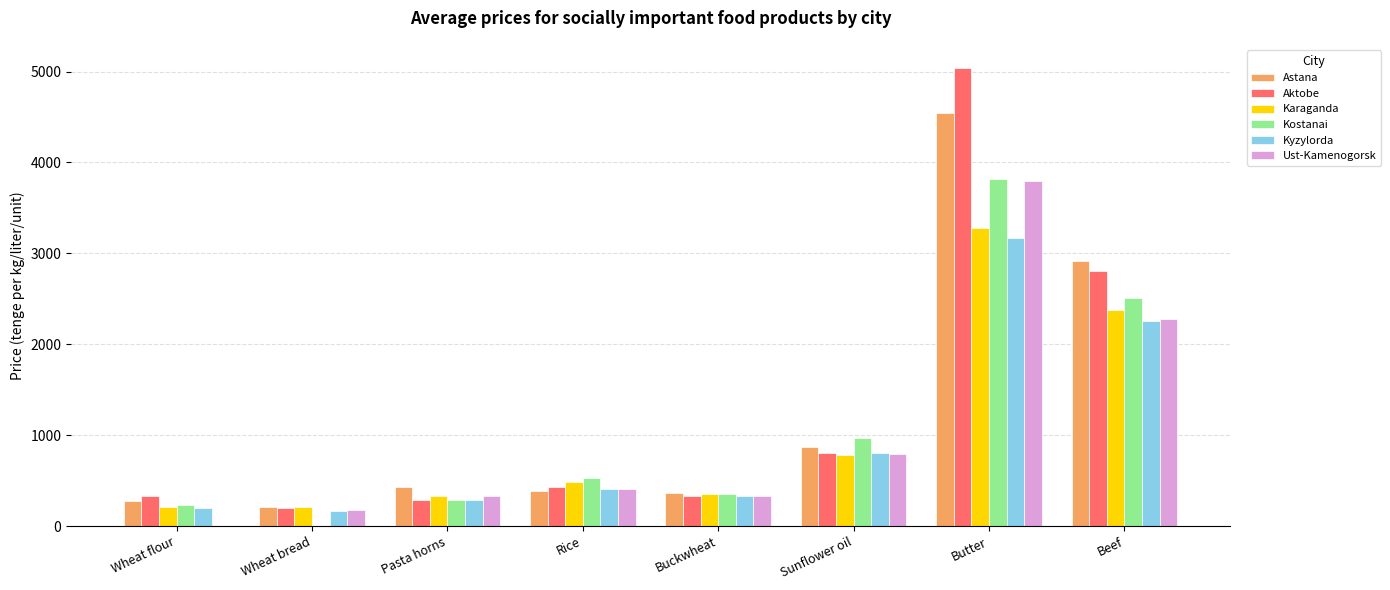

How many groups of bars are there?

8